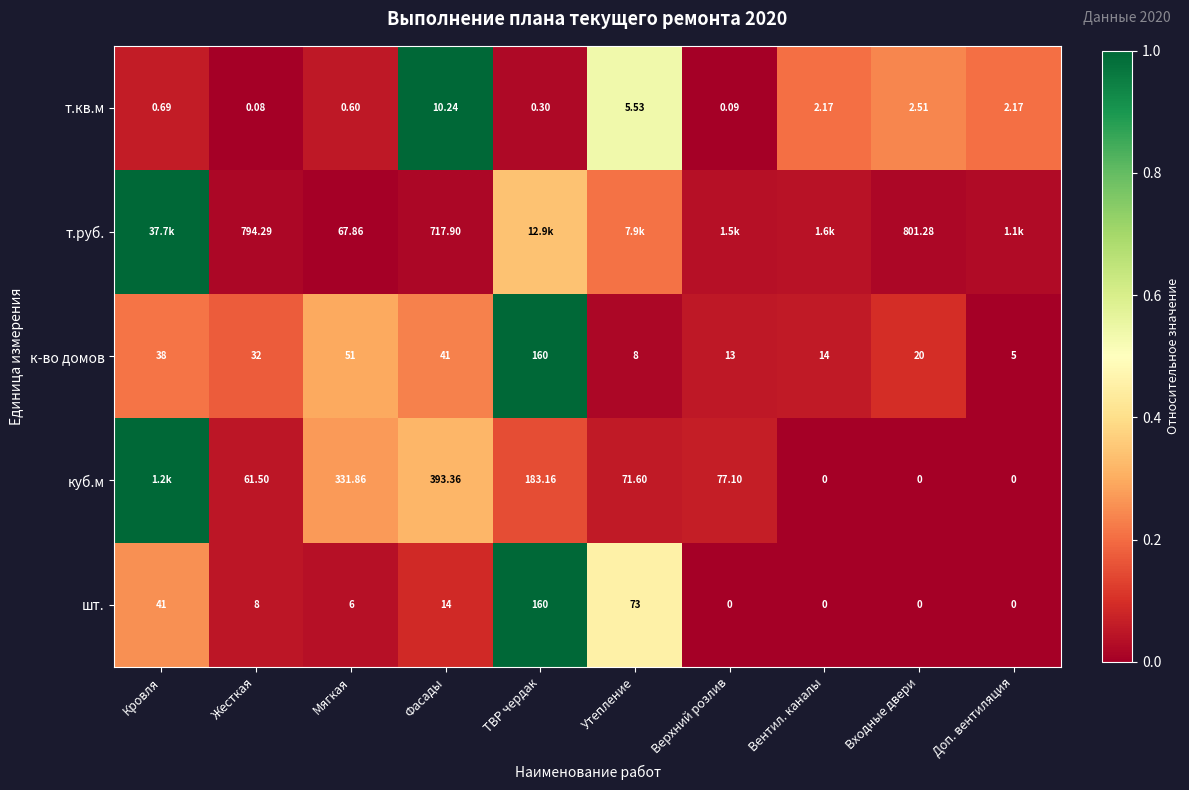

Where is шт. nearest to the value 80?

Утепление